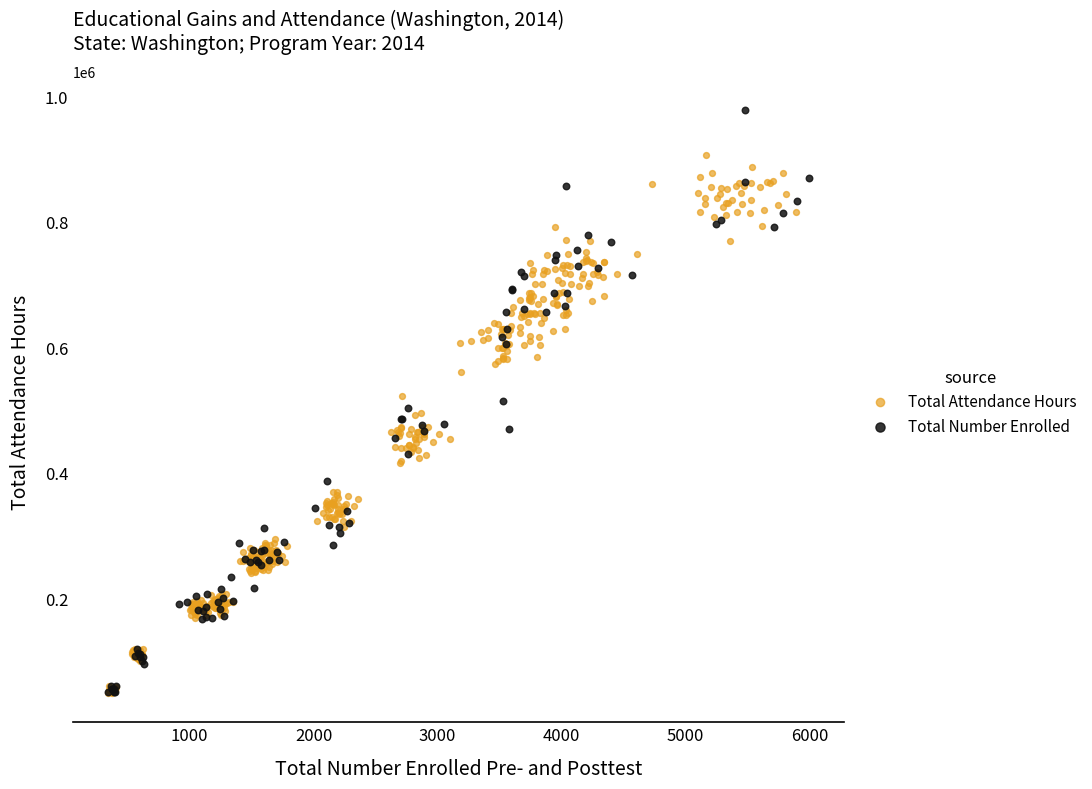

Which series reaches the maximum Y coordinate?

Total Number Enrolled